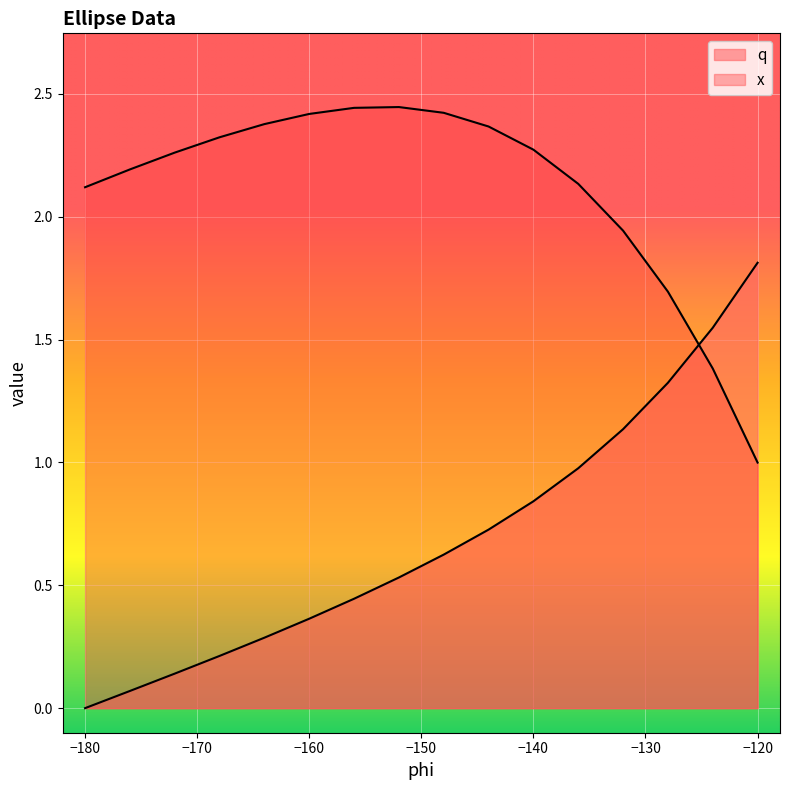

Rank the series by their average value, from highest to lowest.

x, q